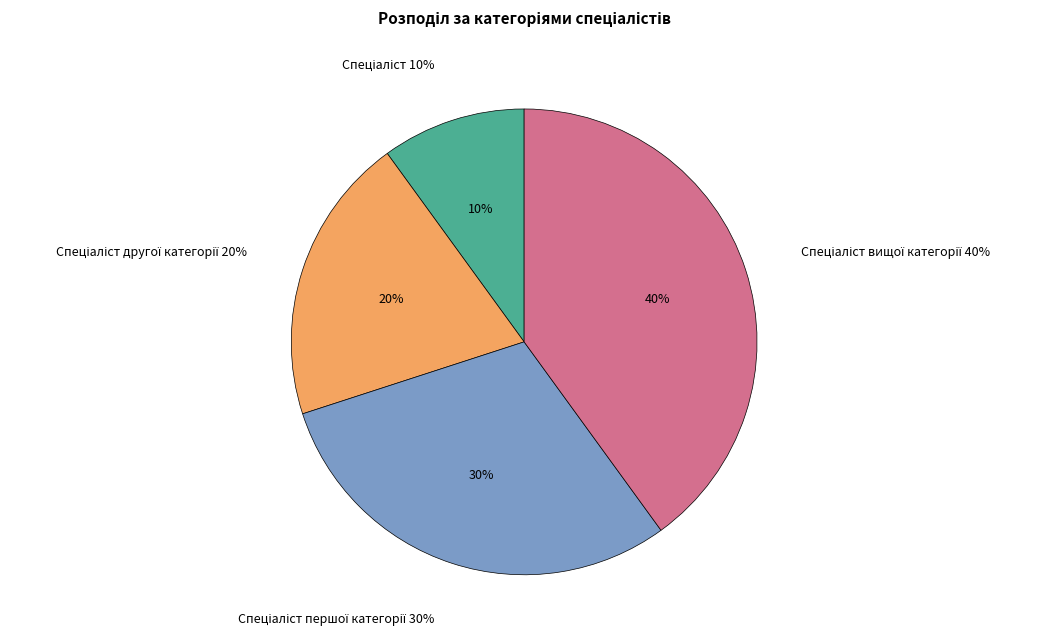

Does Спеціаліст першої категорії represent more than half of the total?

No